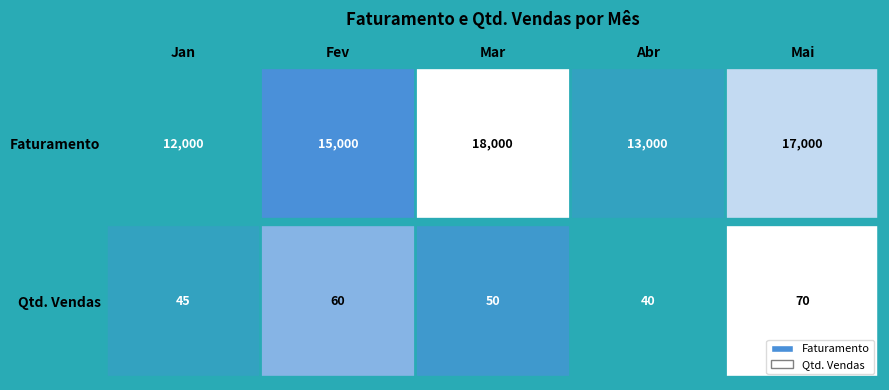

Count the number of data series in this chart.

2